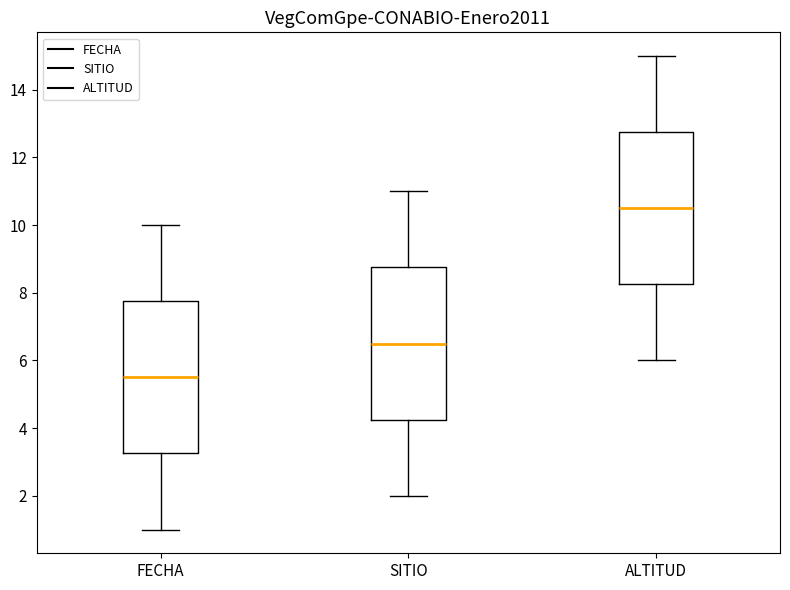

Reading left to right, transcribe this box plot: for each box, give where its median line is, the range the box spans, and where its two whiskers end, as read against the y-axis. The values are not printed on the chart, so give them approximately, as read against the axis.

FECHA: median 5.6, box 3.2 to 7.8, whiskers 1.0 to 10.0
SITIO: median 6.6, box 4.2 to 8.8, whiskers 2.0 to 11.0
ALTITUD: median 10.6, box 8.2 to 12.8, whiskers 6.0 to 15.0